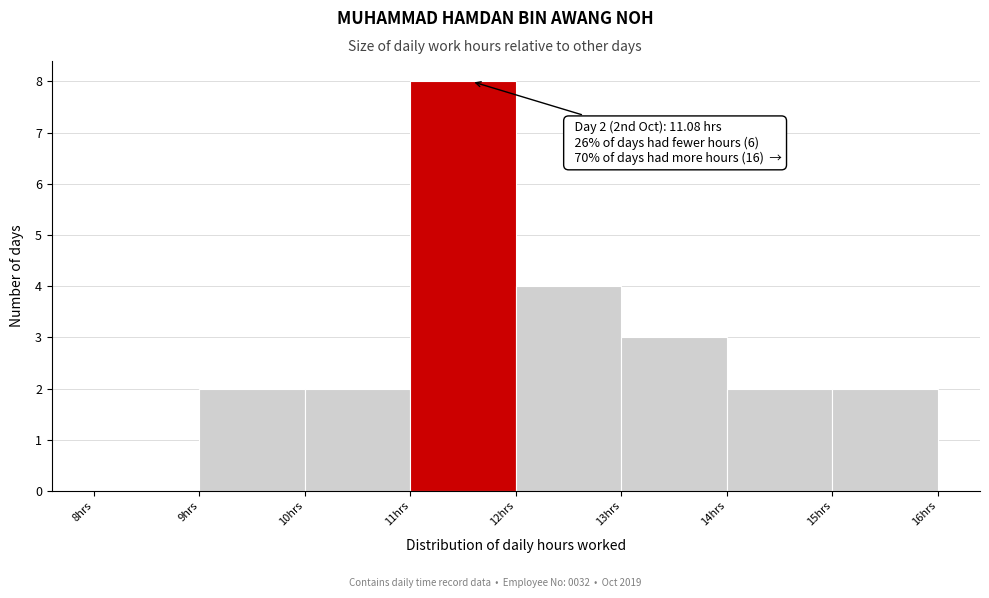

Which range on the x-axis has the tallest bar?

11 to 12